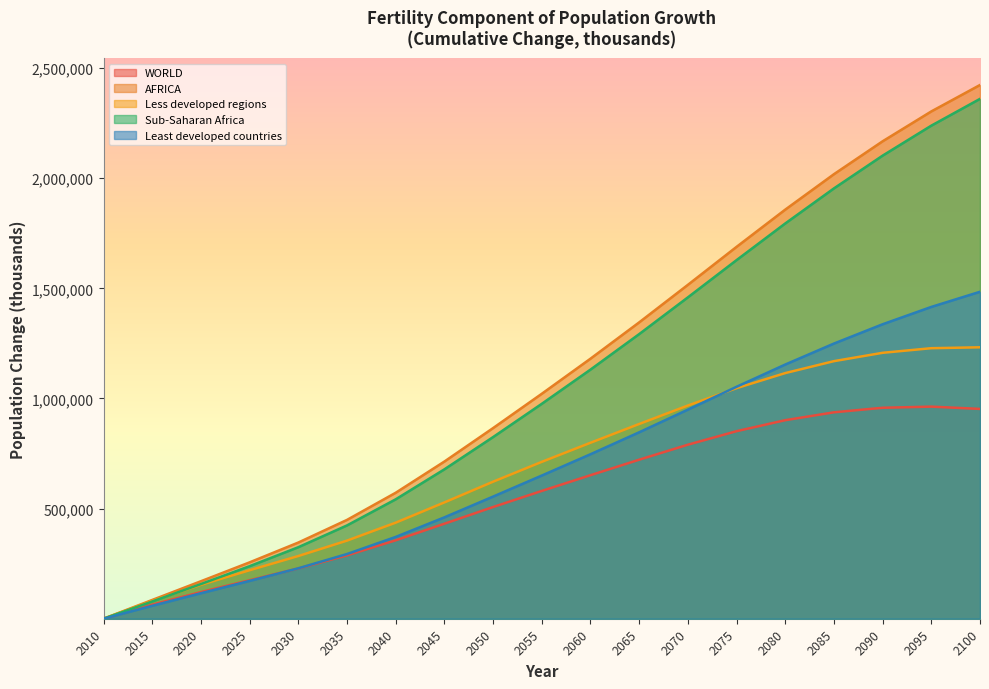

List the series in order of their peak value, highest first.

AFRICA, Sub-Saharan Africa, Least developed countries, Less developed regions, WORLD